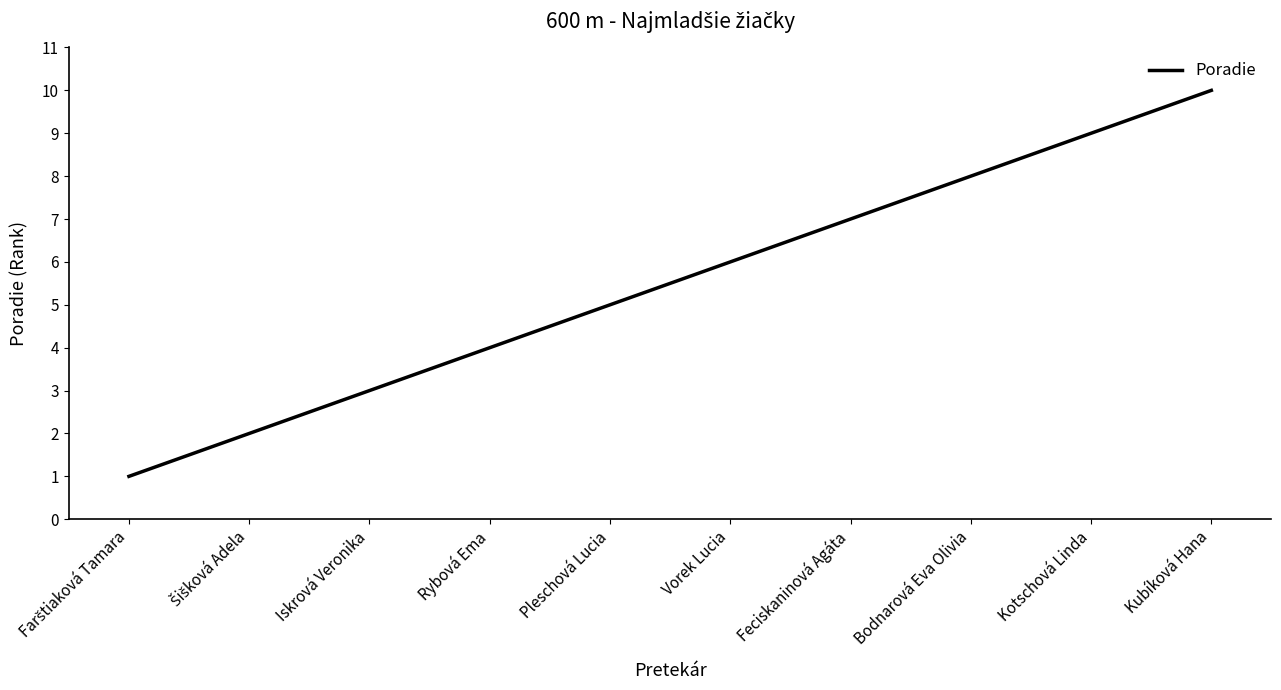

What is the change in value from Rybová Ema to Vorek Lucia?

+2